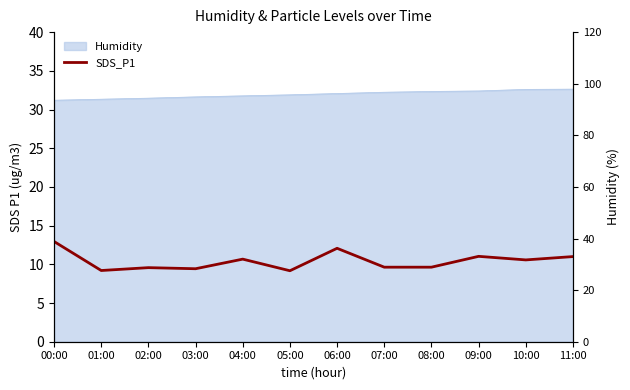

Is it true that the value at 03:00 is 5.2?

False